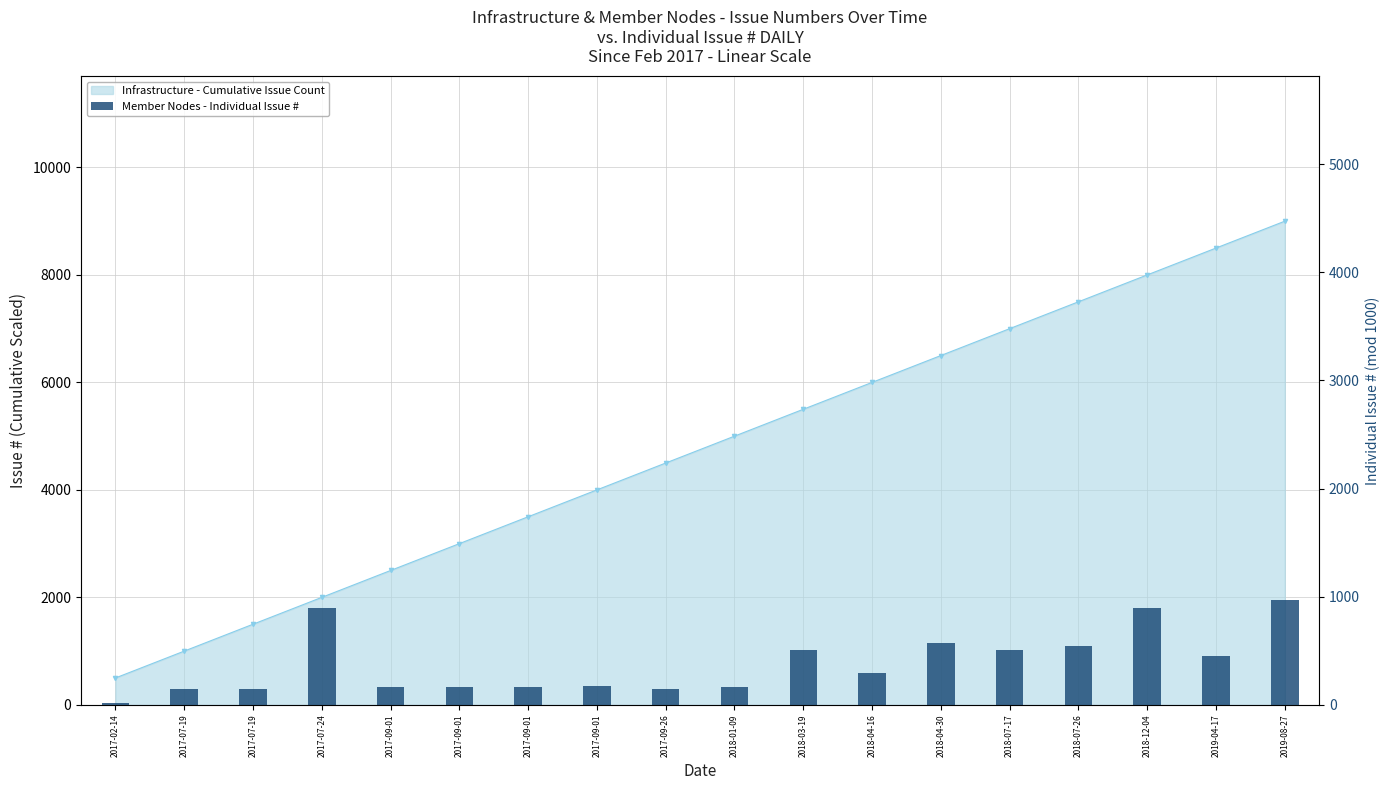

List the labels in order of value, largest first.

2019-08-27, 2017-07-24, 2018-12-04, 2018-04-30, 2018-07-26, 2018-03-19, 2018-07-17, 2019-04-17, 2018-04-16, 2017-09-01, 2017-09-01, 2017-09-01, 2017-09-01, 2018-01-09, 2017-09-26, 2017-07-19, 2017-07-19, 2017-02-14